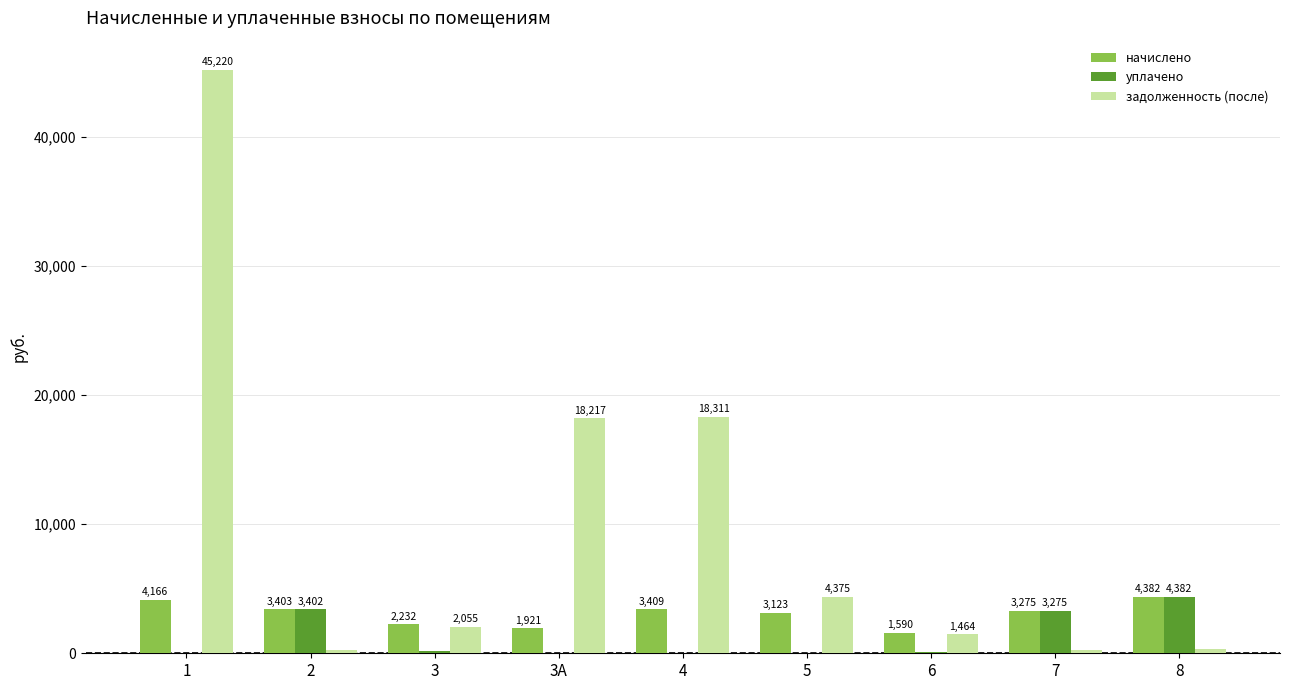

What is the sum of all уплачено values?

11381.4